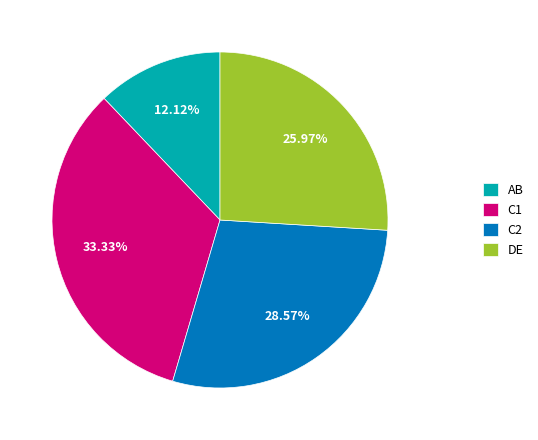

Rank the categories by value from lowest to highest.

AB, DE, C2, C1